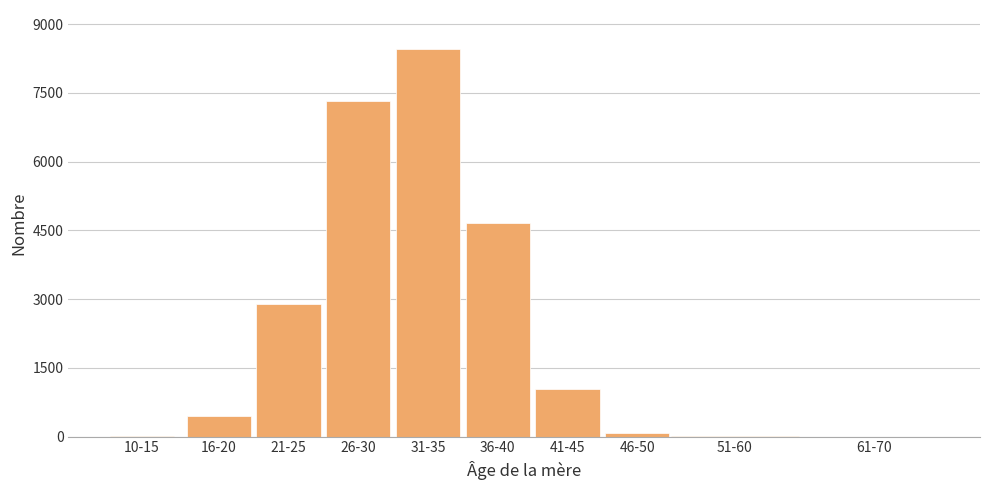

The value at 36-40 is 4661. True or false?

True